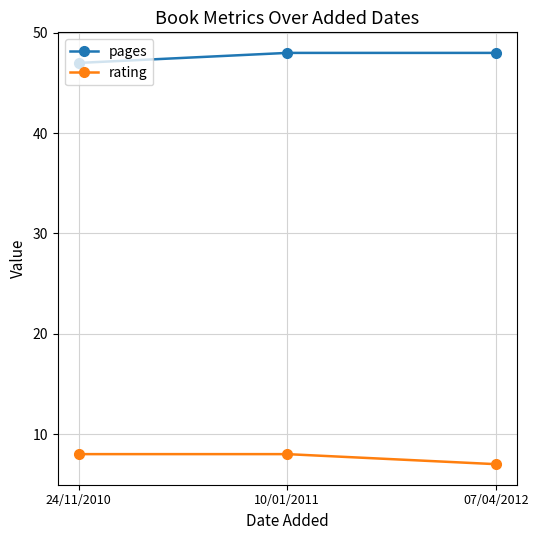

Rank the series at 07/04/2012 from lowest to highest value.

rating, pages